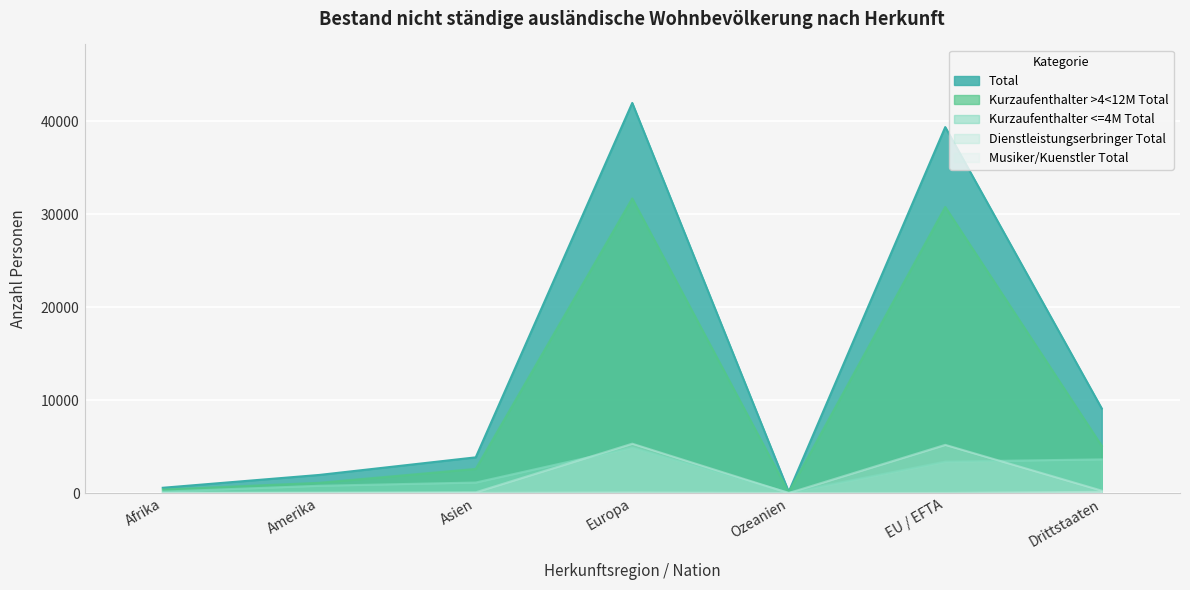

True or false: Kurzaufenthalter <=4M Total has a value of 1887 at Asien.

False